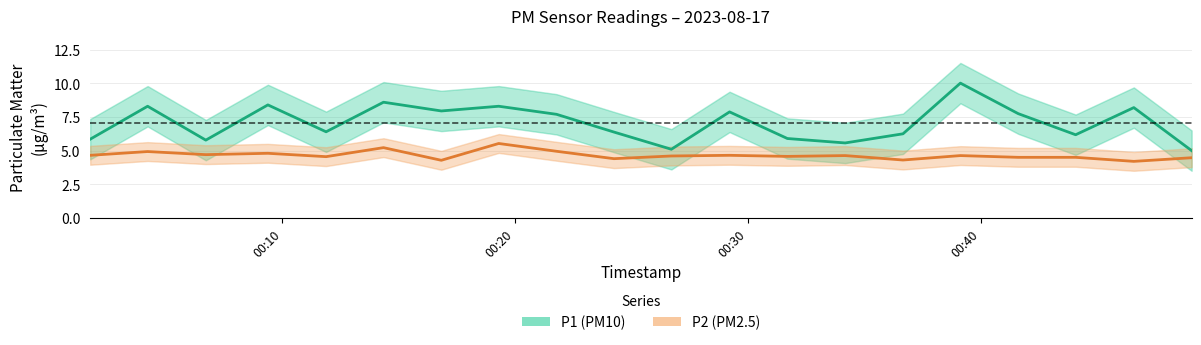

What are all the series names shown in the legend?

P1 (PM10), P2 (PM2.5)